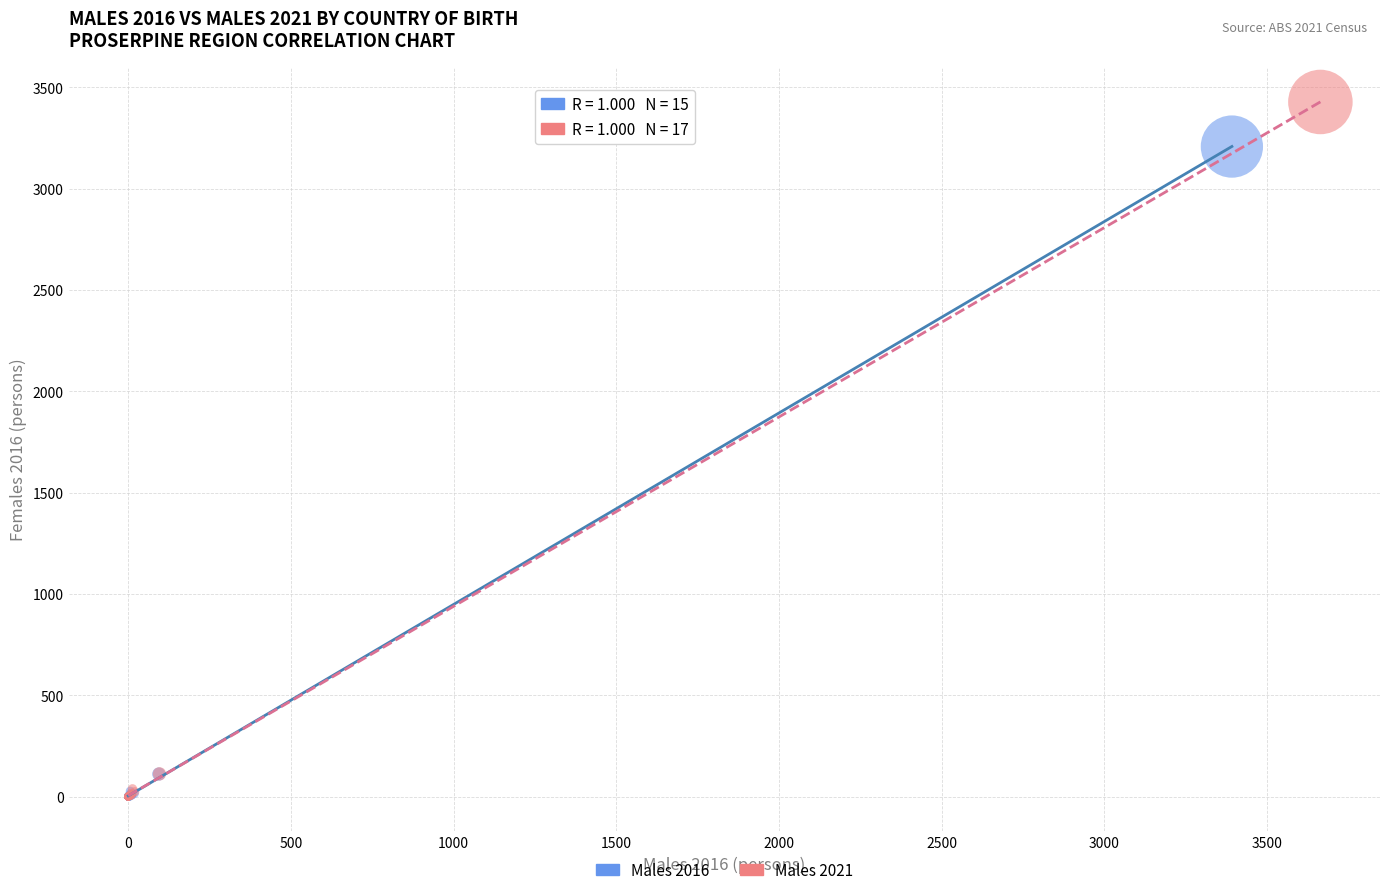

What are all the series names shown in the legend?

Males 2016, Males 2021